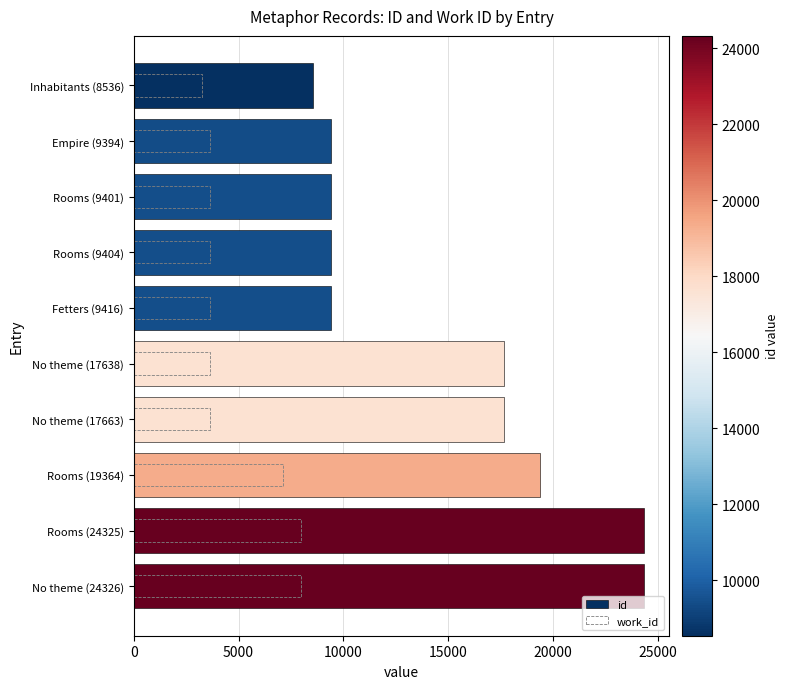

Rank the series at No theme (24326) from highest to lowest value.

id, work_id